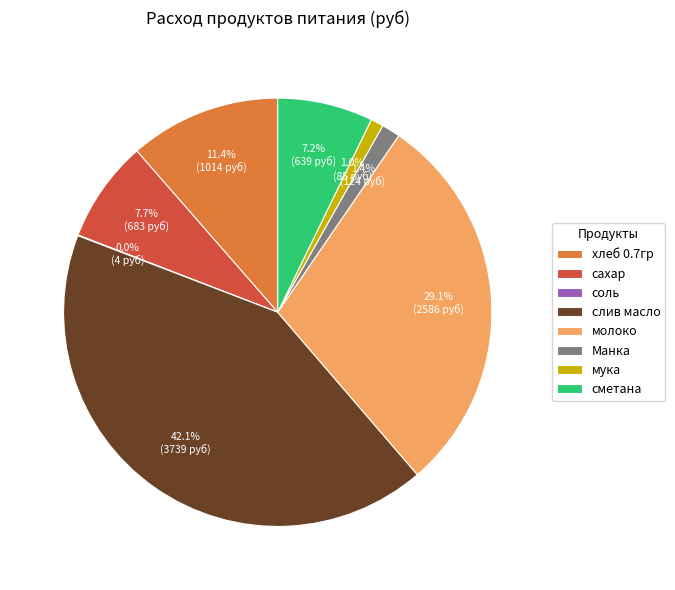

Does Манка account for over 50% of the chart?

No